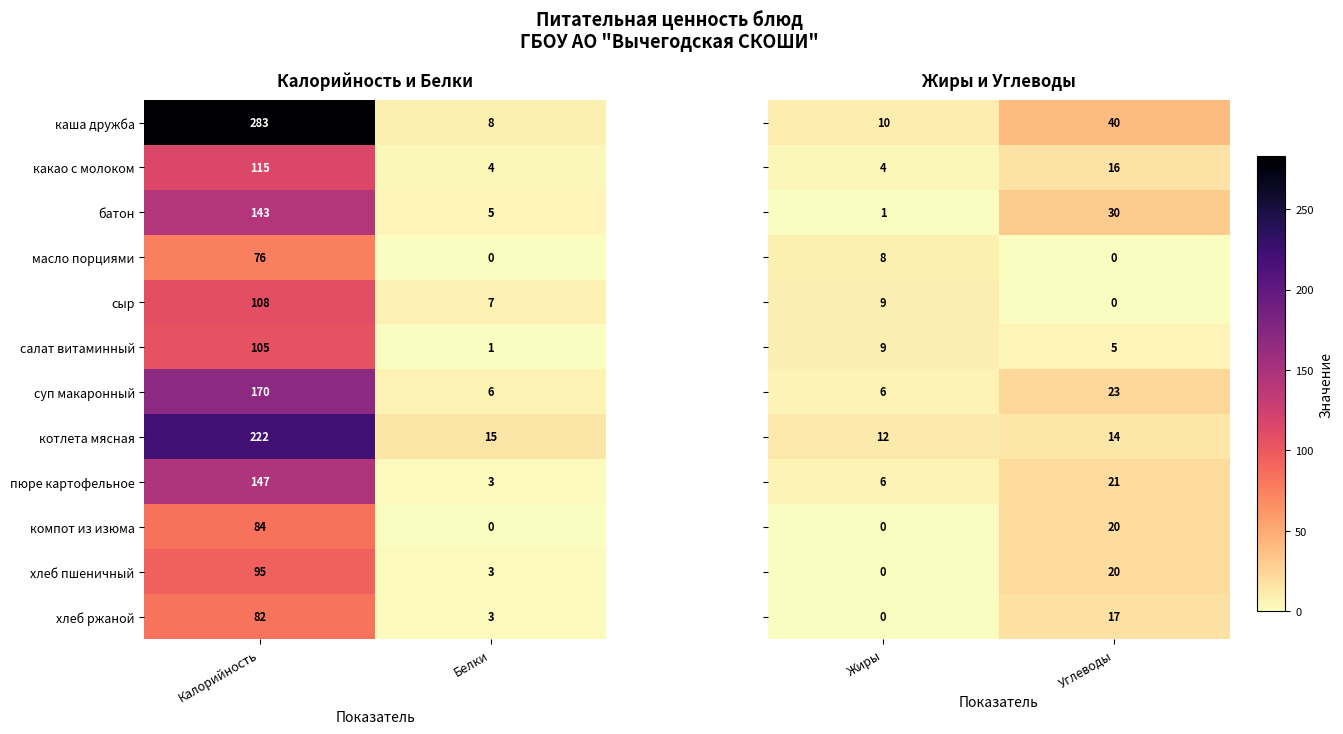

The какао с молоком series shows 1 at Белки. True or false?

False